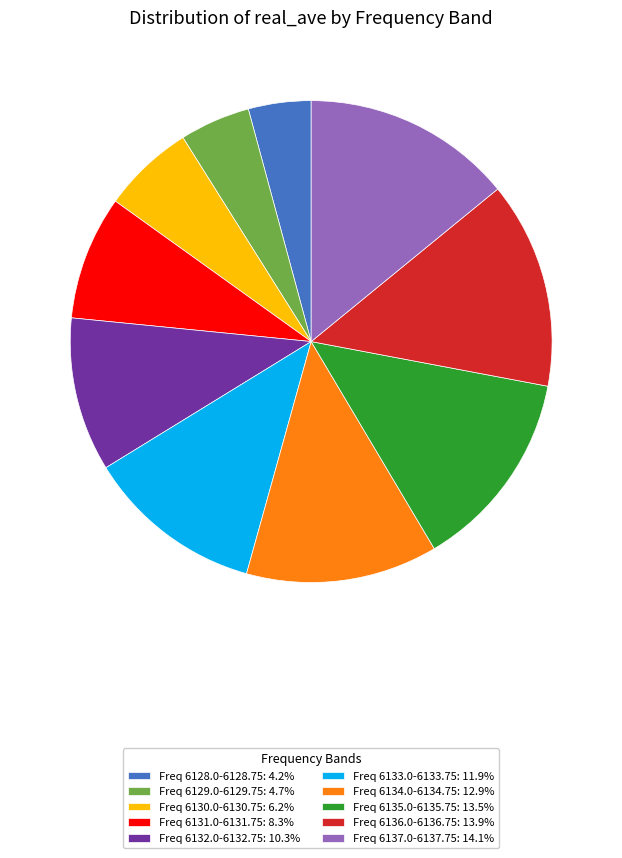

Is there a majority slice in this chart?

No